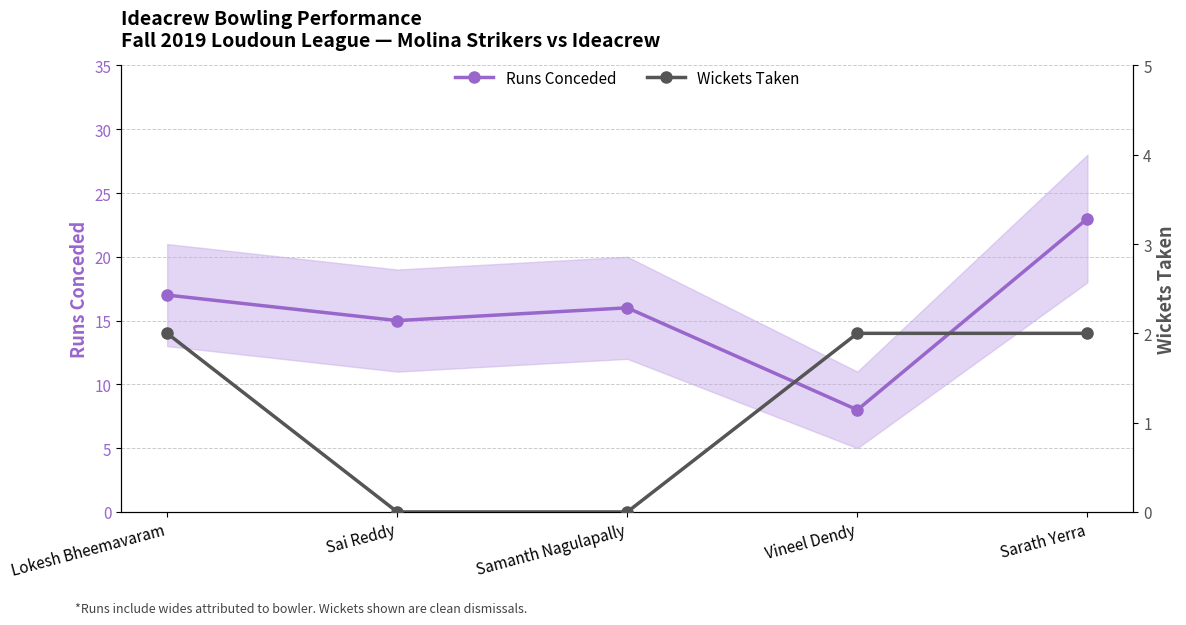

What is the approximate value of Runs Conceded at Samanth Nagulapally?

16